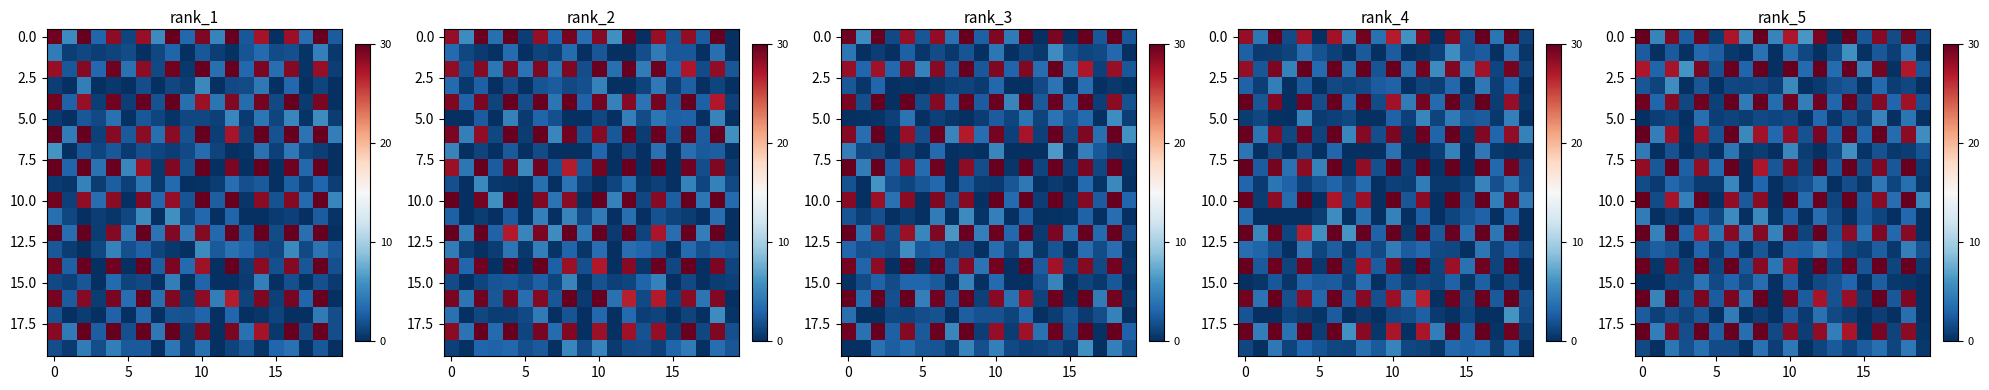

What is the spread (max minus min) of values at 11?

6.3